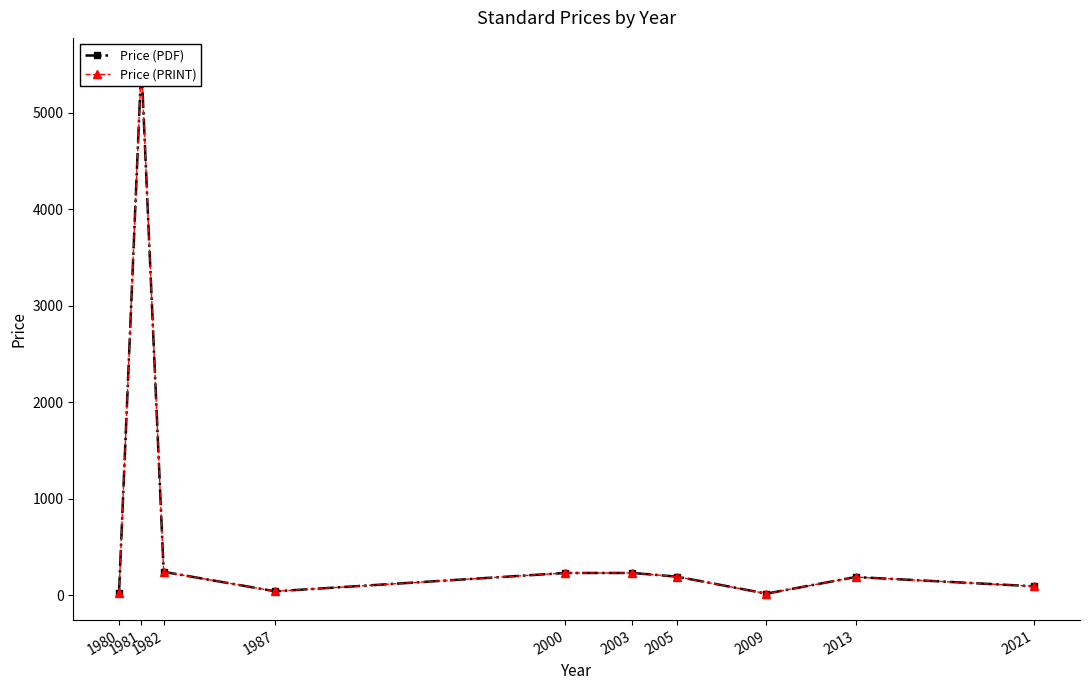

Reading left to right, extract all data points from this chart.

Price (PDF): 28.6	5500.0	244.0	42.0	232.0	232.0	194.0	18.0	189.8	94.0
Price (PRINT): 28.6	5500.0	244.0	42.0	232.0	232.0	194.0	18.0	189.8	94.0